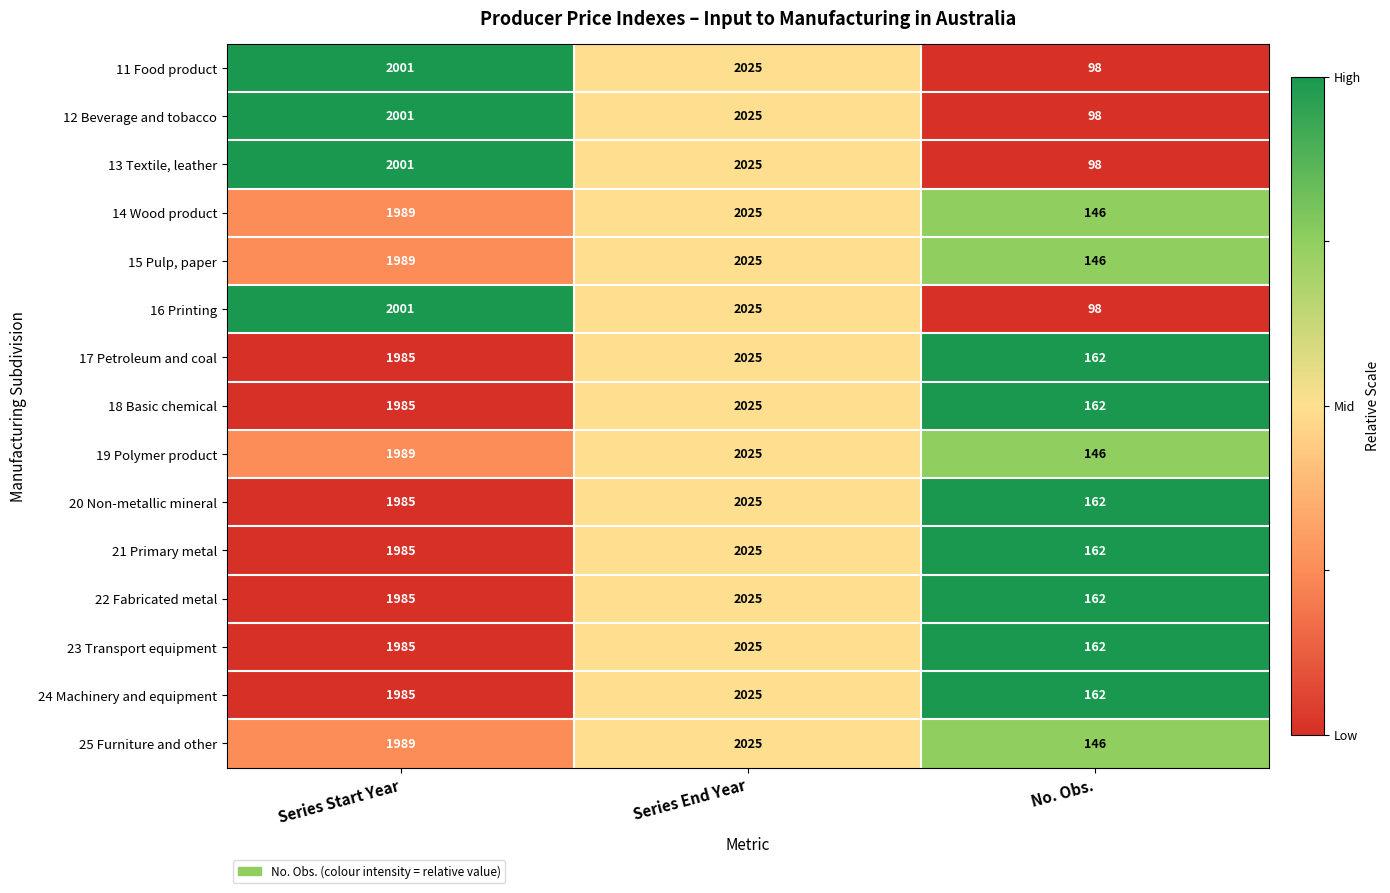

What is the difference between the highest and lowest values at No. Obs.?

64